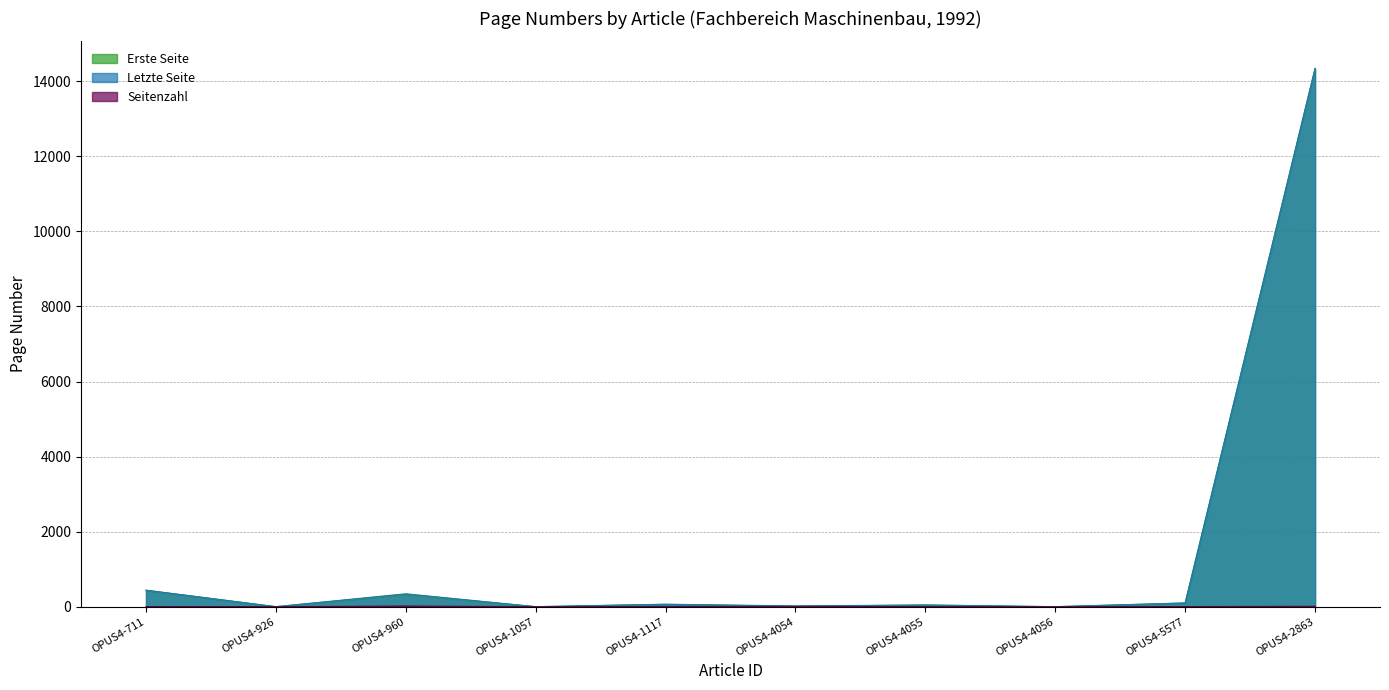

What position from the right is OPUS4-960?

8